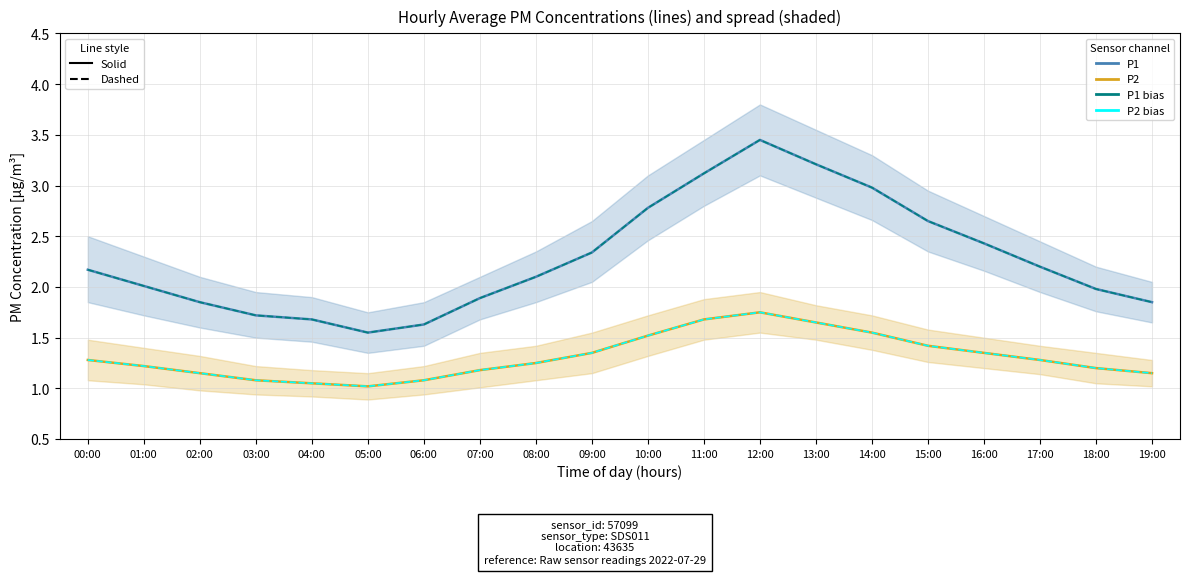

True or false: P2 (dashed) and P2 (solid) intersect in this chart.

False